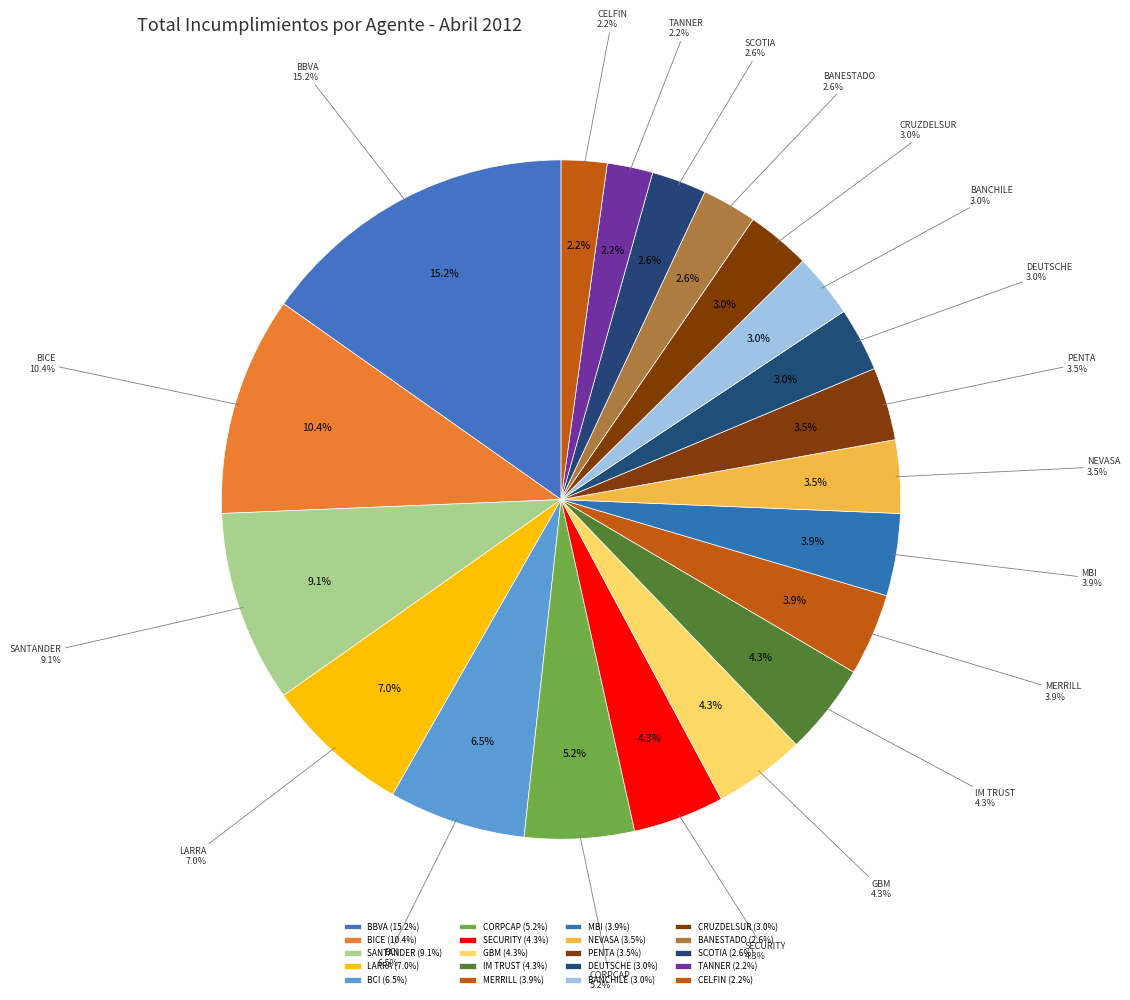

Does any single category account for the majority?

No